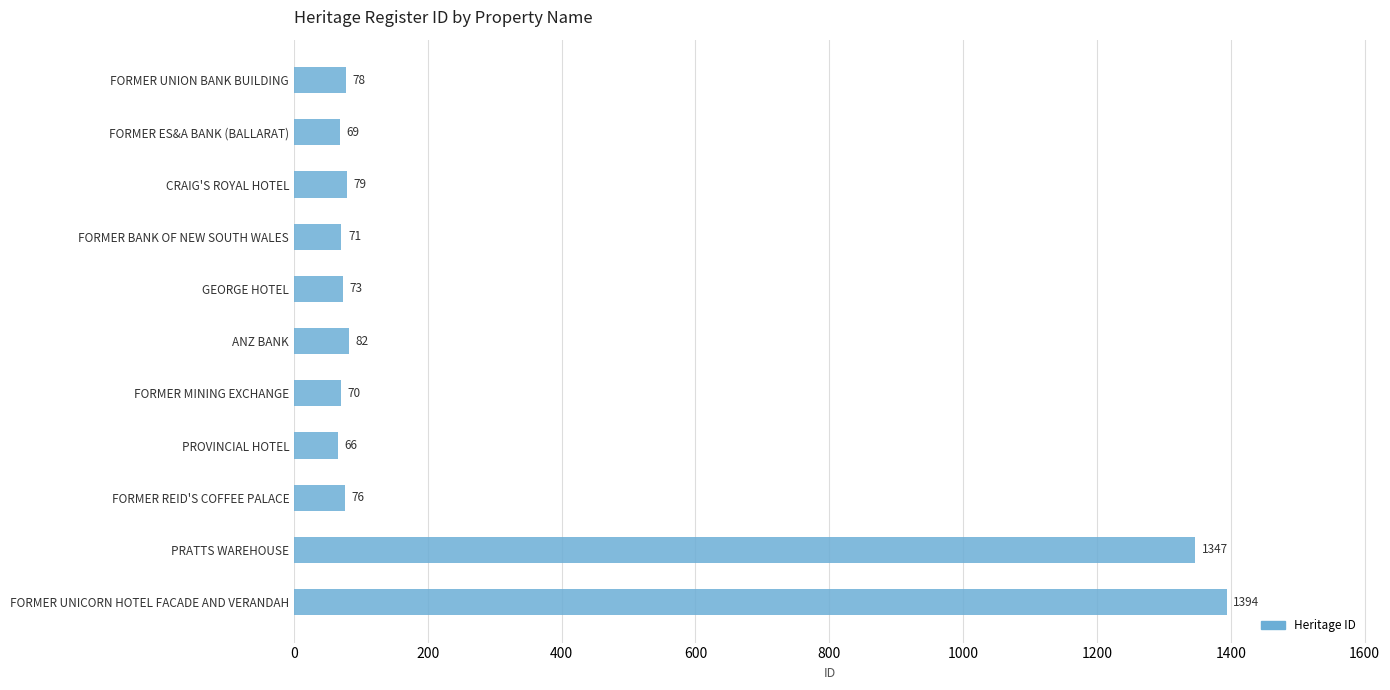

How many series are shown in this chart?

1